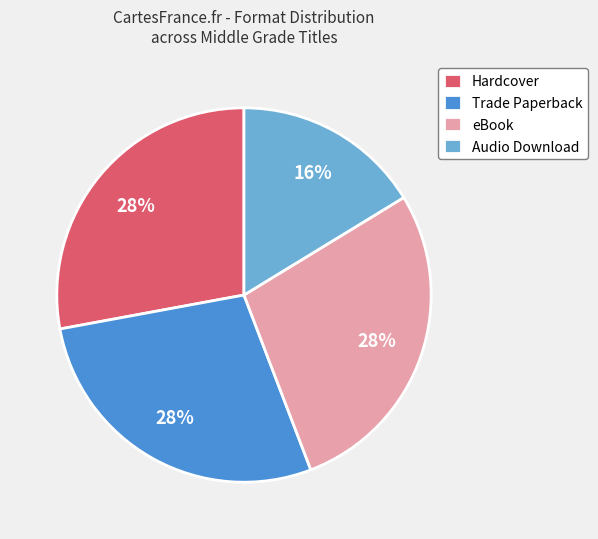

To the nearest percent, what percentage of the pie is eBook?

28%